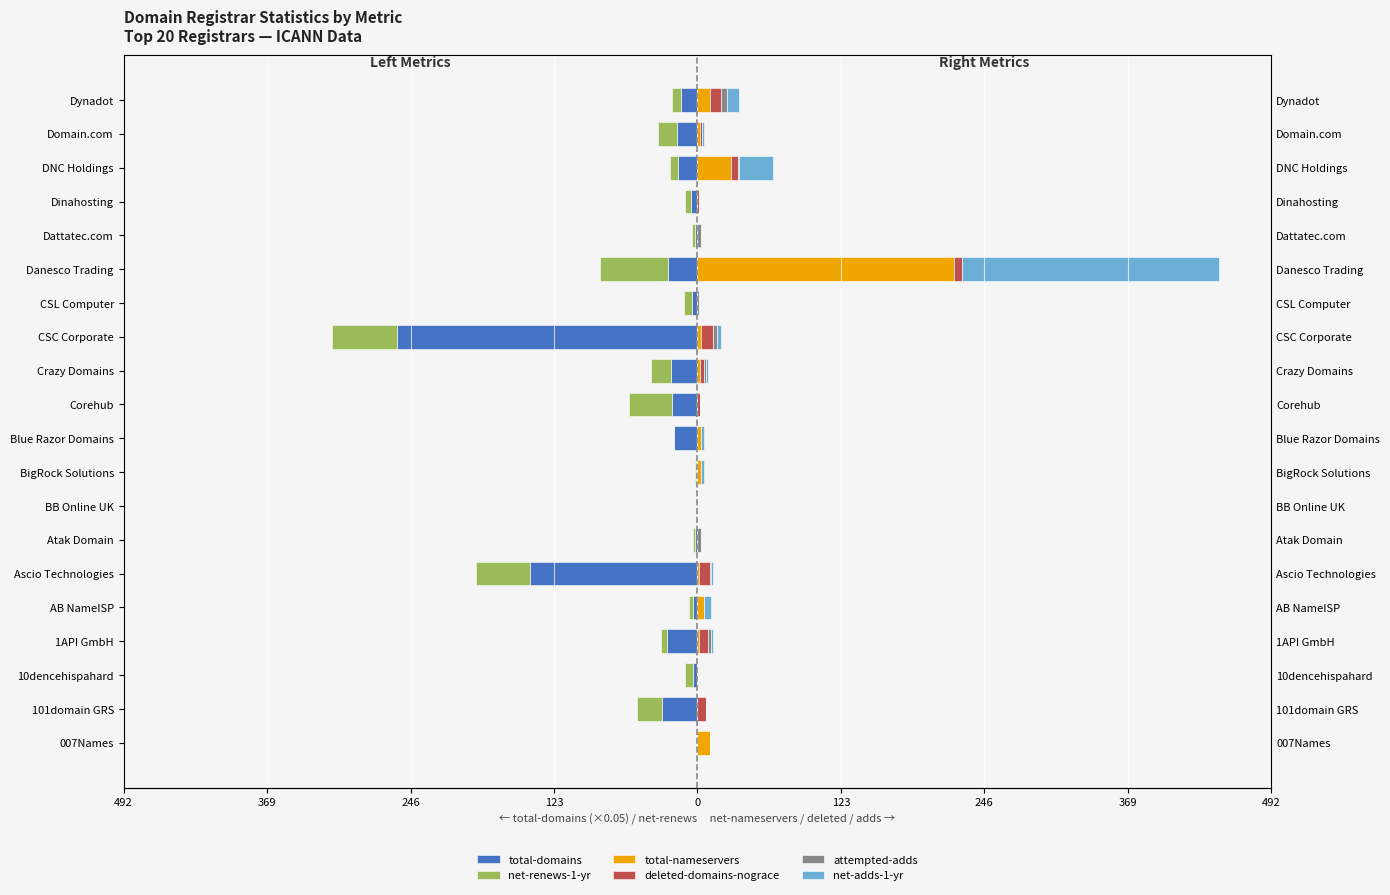

How many deleted-domains-nograce values are between 0 and 7?

16